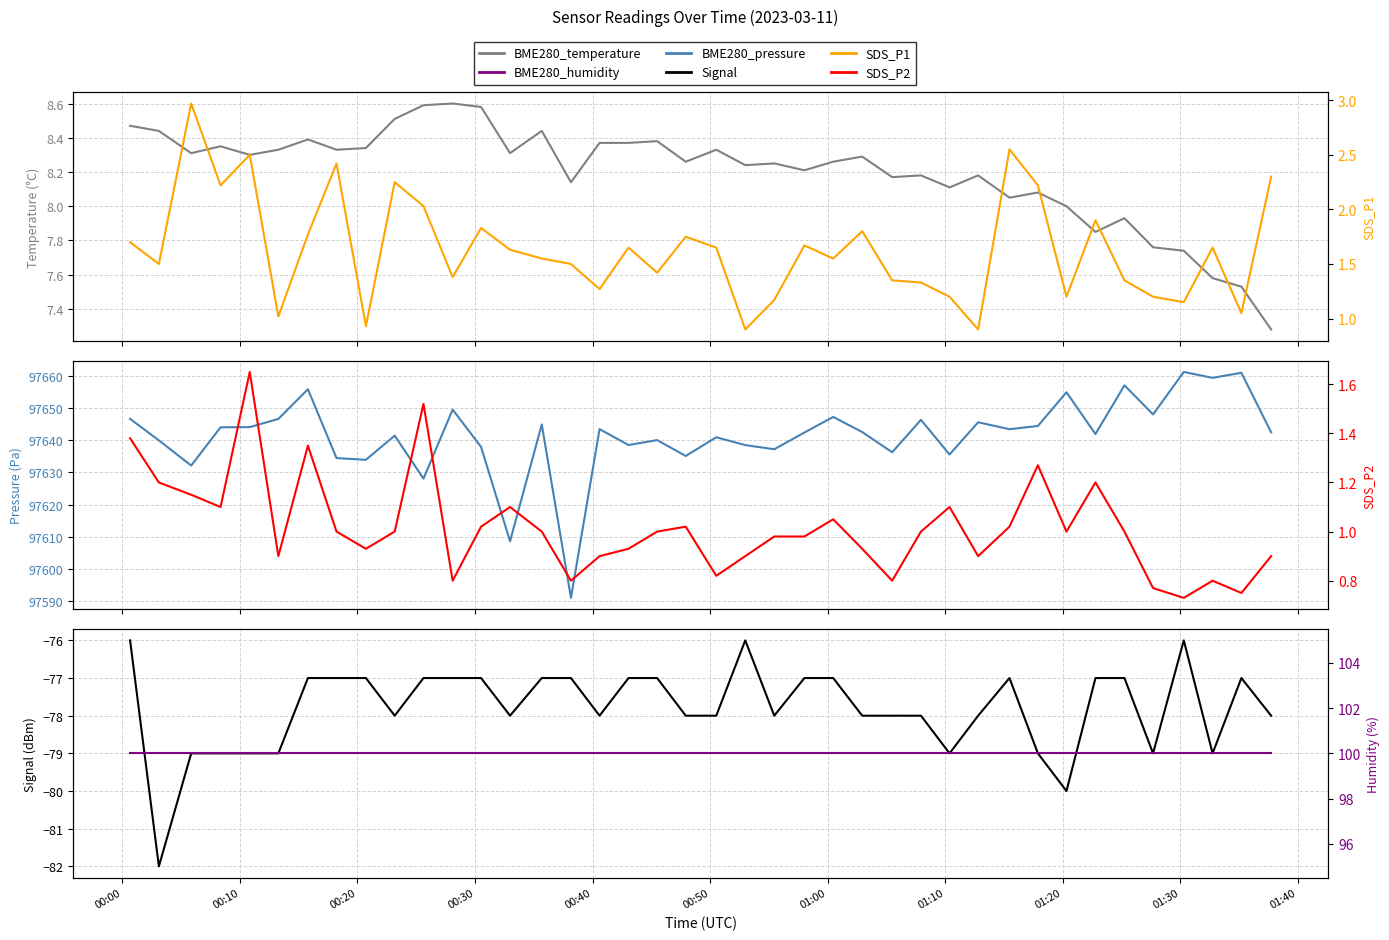

What position from the left is 00:20?

3